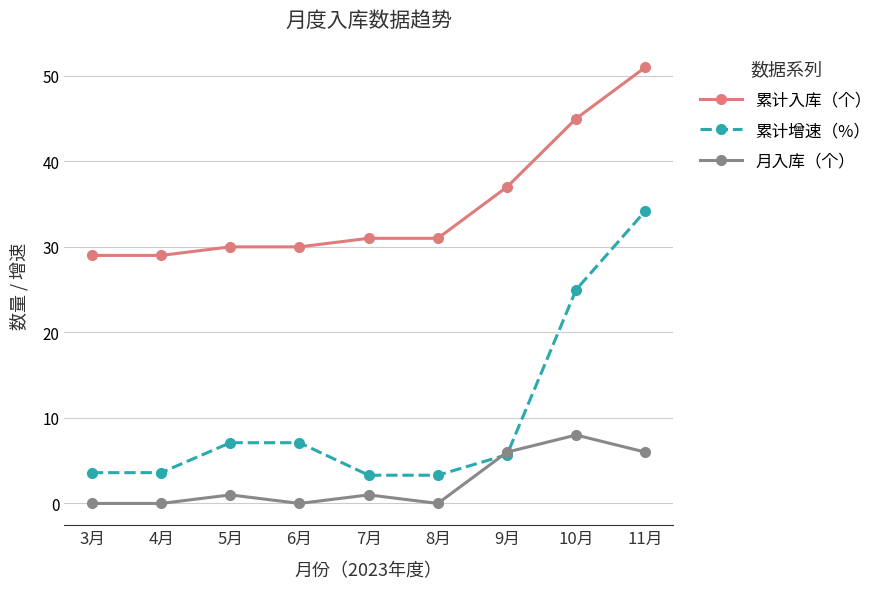

What is the minimum value for 累计增速（%）?

3.3